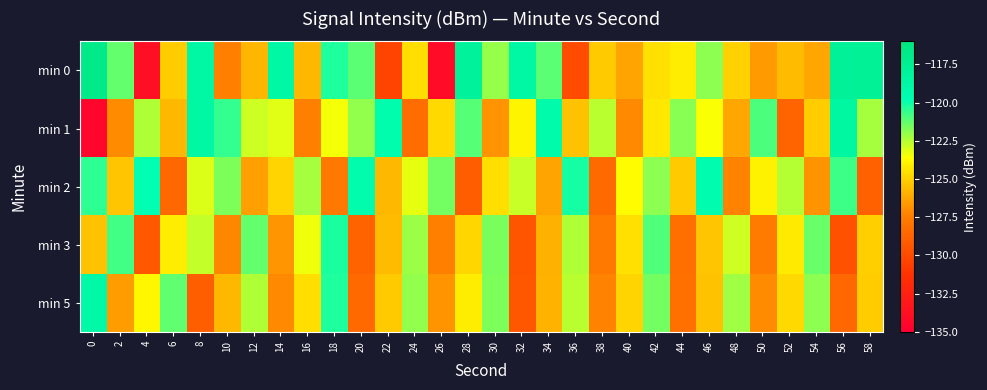

Reading right to left, what are all the values shown in this chart?

min 0: 58=-117.7	56=-117.8	54=-126.2	52=-125.6	50=-126.6	48=-124.9	46=-121.9	44=-124.1	42=-124.5	40=-126.3	38=-125.2	36=-129.9	34=-121.1	32=-118.8	30=-122.1	28=-118.1	26=-134.1	24=-124.6	22=-130.4	20=-121.1	18=-120.3	16=-125.7	14=-118.7	12=-125.8	10=-127.4	8=-118.8	6=-125.1	4=-133.8	2=-121.3	0=-116.8
min 1: 58=-122.3	56=-118.6	54=-125.1	52=-128.7	50=-120.9	48=-126.2	46=-123.5	44=-121.8	42=-124.3	40=-127.1	38=-122.6	36=-125.4	34=-119.2	32=-123.9	30=-126.8	28=-121.1	26=-124.7	24=-128.3	22=-119.5	20=-122.0	18=-123.5	16=-127.4	14=-123.2	12=-122.8	10=-120.5	8=-118.8	6=-125.7	4=-122.5	2=-127.0	0=-134.5
min 2: 58=-128.9	56=-120.7	54=-126.8	52=-122.5	50=-124.0	48=-127.3	46=-119.6	44=-125.2	42=-121.9	40=-123.7	38=-128.4	36=-120.1	34=-126.3	32=-122.8	30=-124.6	28=-129.1	26=-121.5	24=-123.2	22=-125.7	20=-119.4	18=-127.8	16=-122.3	14=-124.9	12=-126.4	10=-121.7	8=-123.1	6=-128.6	4=-119.8	2=-125.3	0=-120.5
min 3: 58=-125.0	56=-129.7	54=-121.4	52=-124.2	50=-127.6	48=-122.9	46=-125.3	44=-128.2	42=-121.0	40=-124.5	38=-127.7	36=-122.4	34=-125.9	32=-129.5	30=-121.6	28=-124.8	26=-127.4	24=-122.1	22=-125.6	20=-128.8	18=-120.2	16=-123.4	14=-126.7	12=-121.3	10=-127.2	8=-122.7	6=-124.1	4=-129.3	2=-120.8	0=-125.4
min 5: 58=-125.1	56=-128.6	54=-121.9	52=-124.7	50=-127.0	48=-122.2	46=-125.4	44=-128.1	42=-121.5	40=-124.9	38=-127.3	36=-122.6	34=-125.8	32=-129.4	30=-121.7	28=-124.1	26=-126.8	24=-122.0	22=-125.2	20=-128.5	18=-120.3	16=-124.6	14=-127.1	12=-122.4	10=-125.7	8=-129.0	6=-121.2	4=-123.8	2=-126.5	0=-118.9